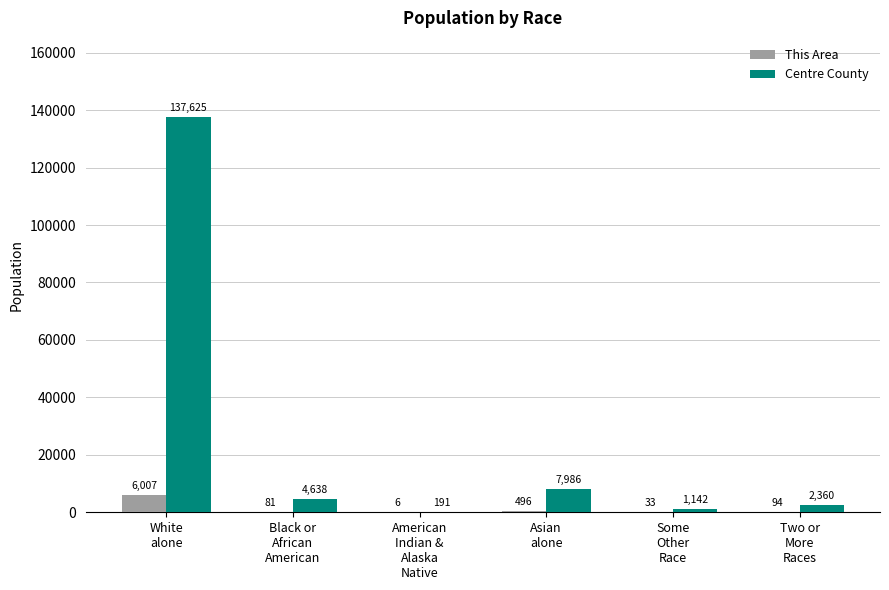

What is the sum of all This Area values?

6717